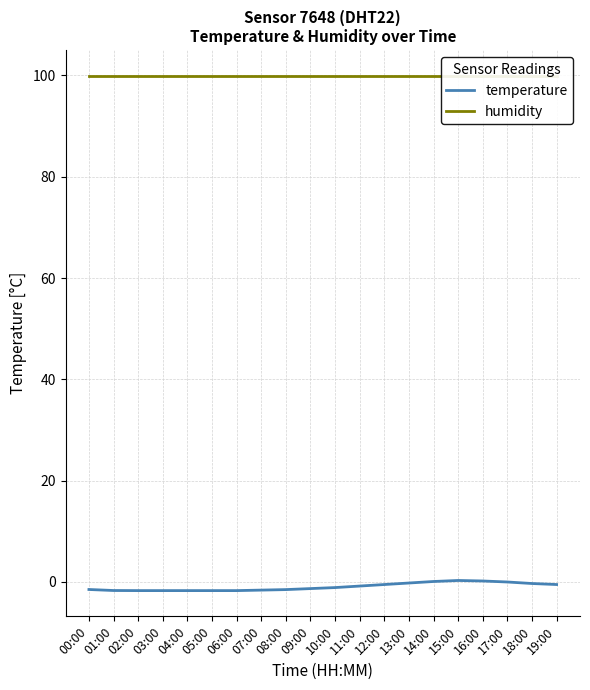

True or false: temperature has a value of 0.3 at 15:00.

True